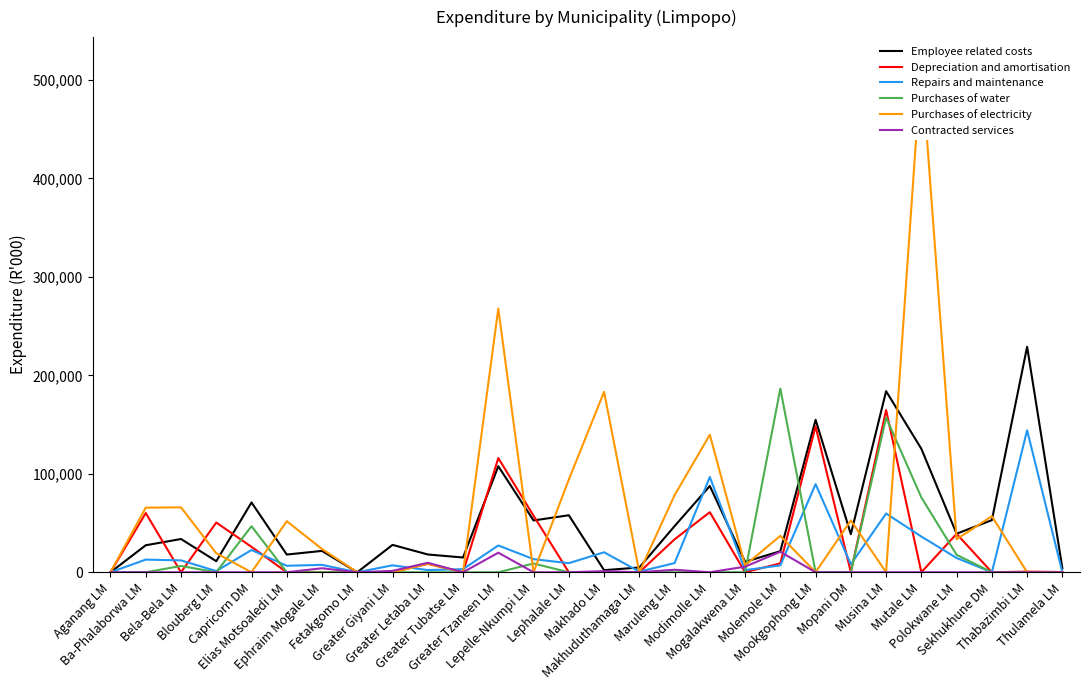

How many interior local peaks does the Employee related costs series have?

10